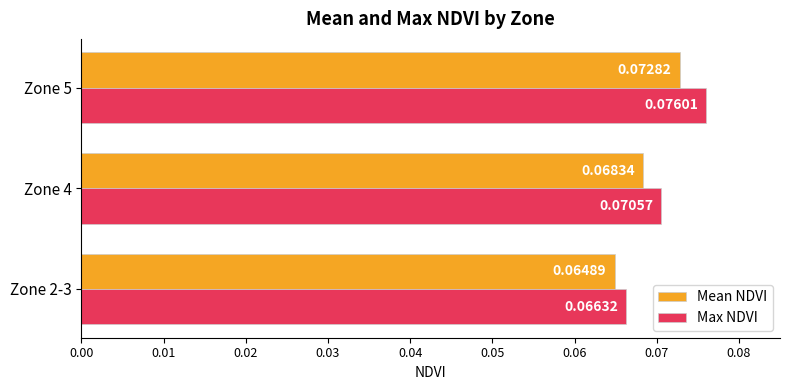

What is the sum of all Mean NDVI values?

0.2